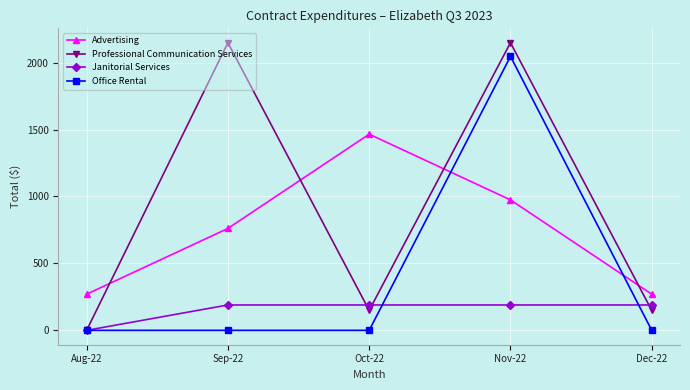

What is the total value across all series at Sep-22?

3099.8